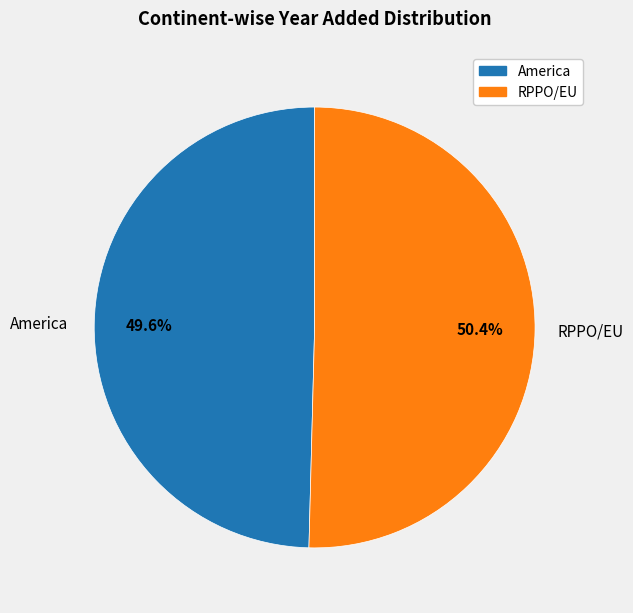

Which category has the smallest portion of the pie?

America